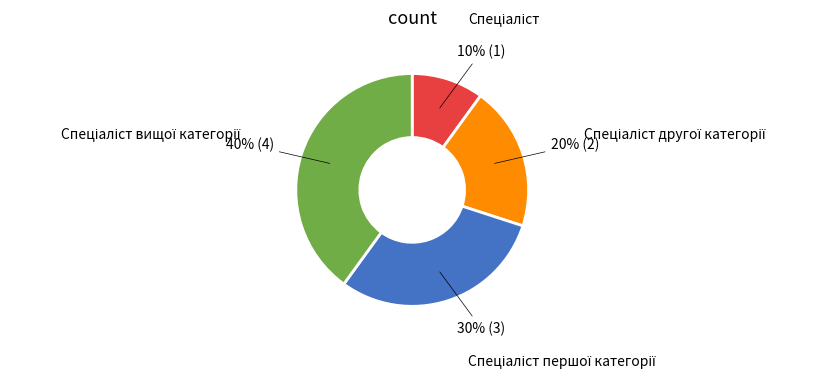

Is there any slice that represents more than half of the pie?

No